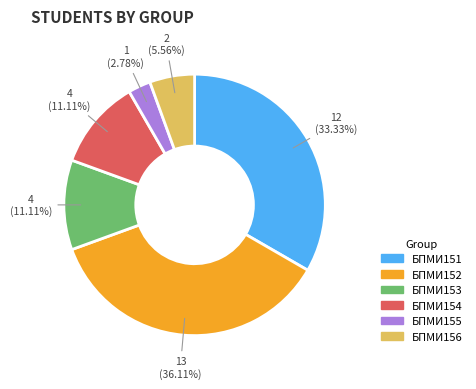

How many slices are in this pie chart?

6